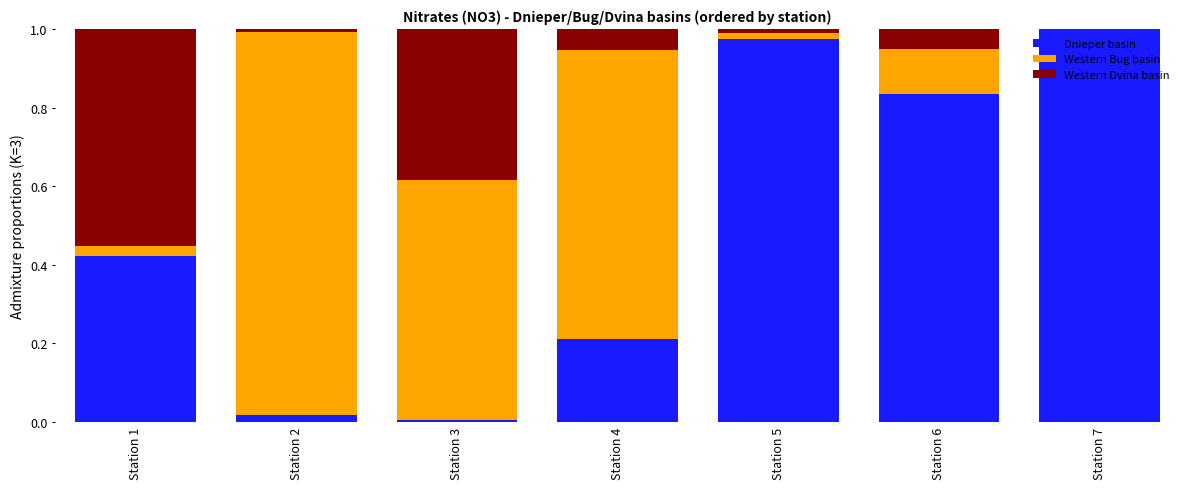

Which category has the highest value in the Dnieper basin series?

Station 7